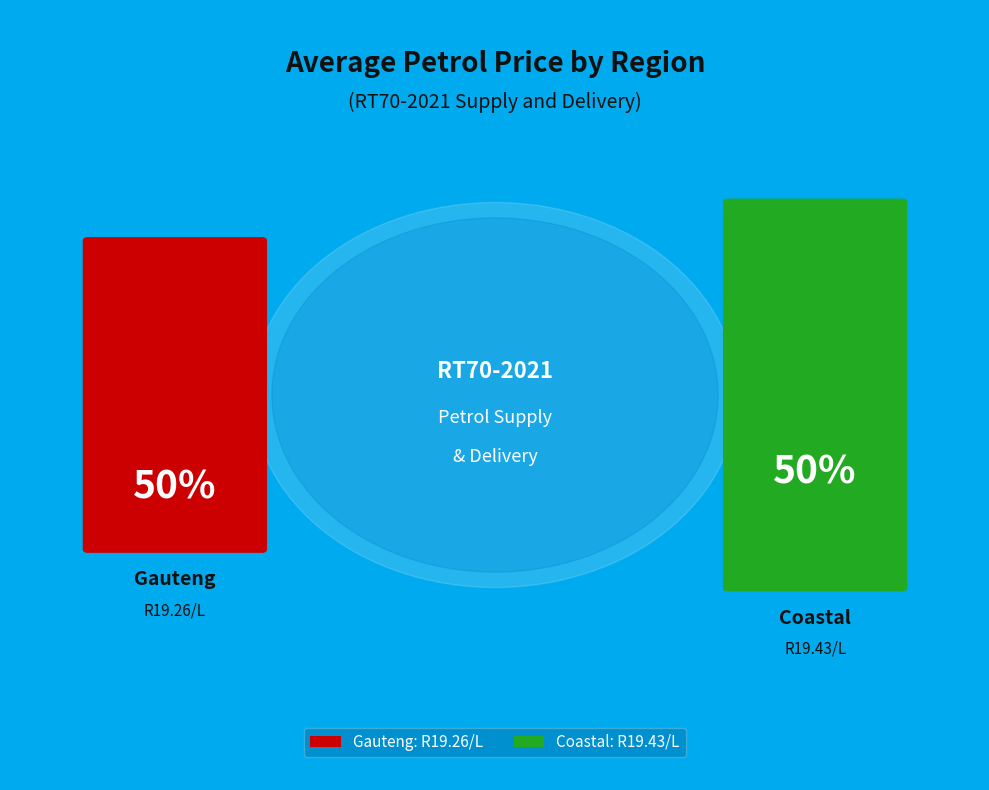

Rank the categories by value from highest to lowest.

Coastal, Gauteng